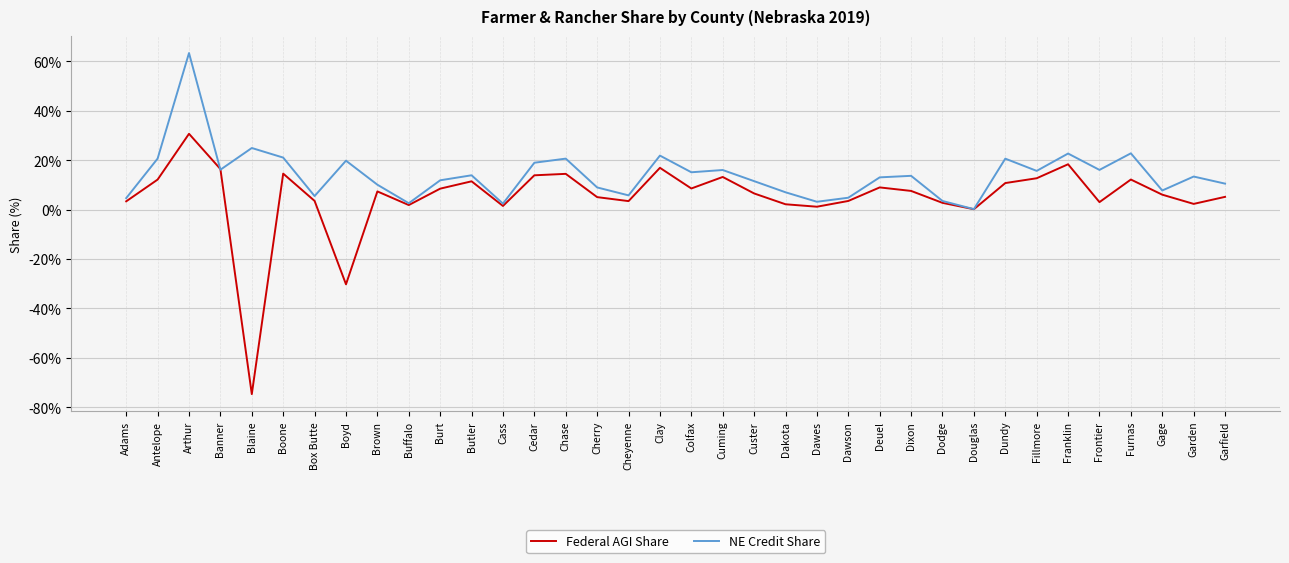

After their last crossing, which series has the higher values: NE Credit Share or Federal AGI Share?

NE Credit Share